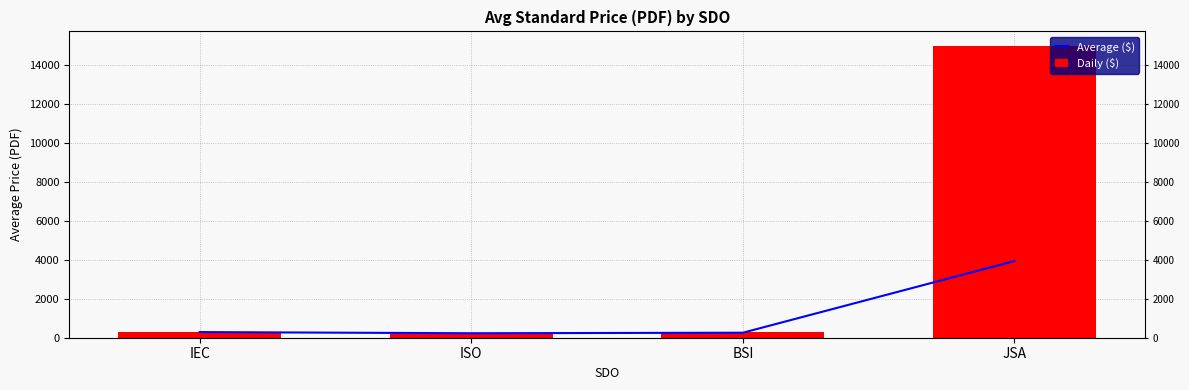

What is the minimum value shown in the chart?

169.7